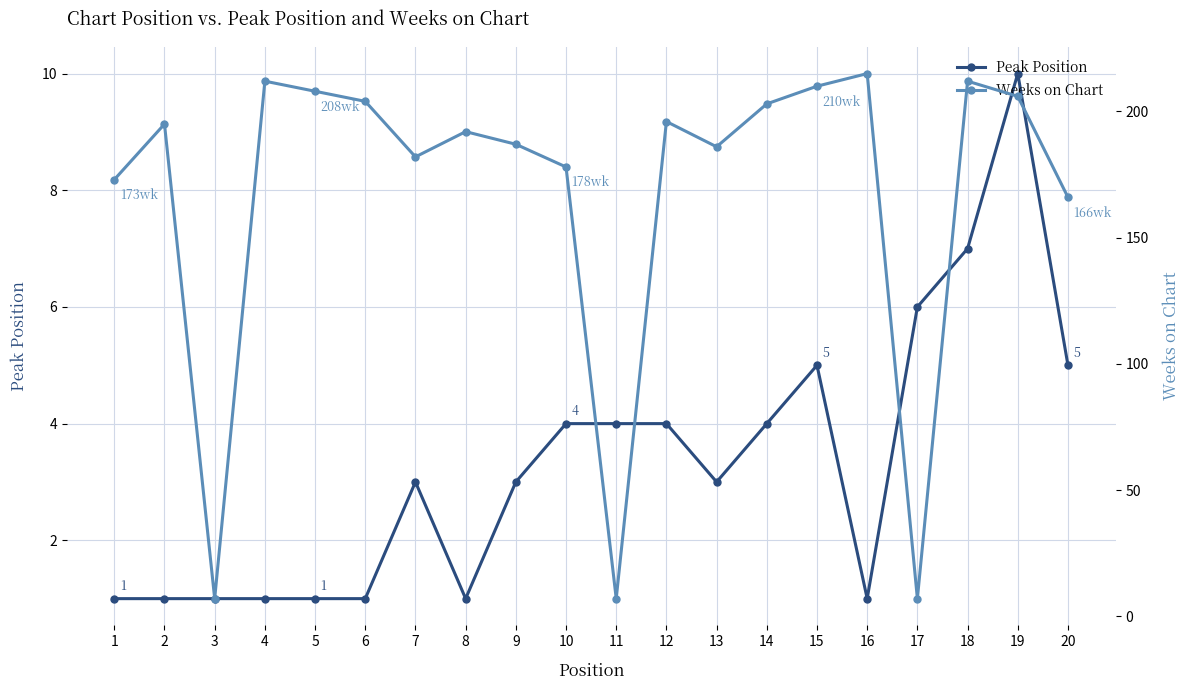

In Peak Position, how many points are lower than both neighbors (excluding endpoints)?

3